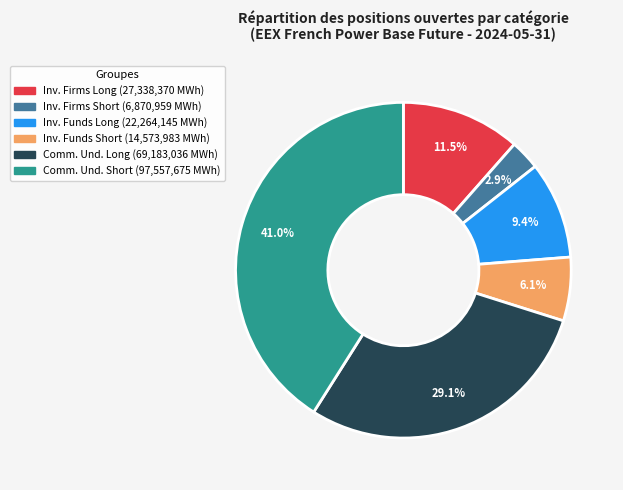

Is there a majority slice in this chart?

No